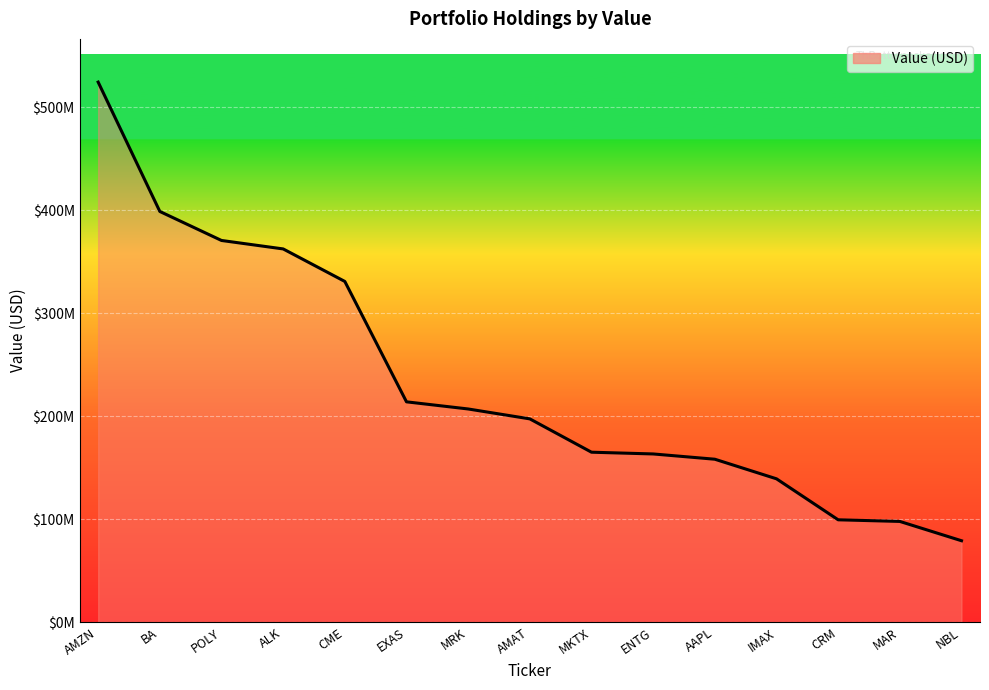

Between BA and ENTG, which is larger?

BA